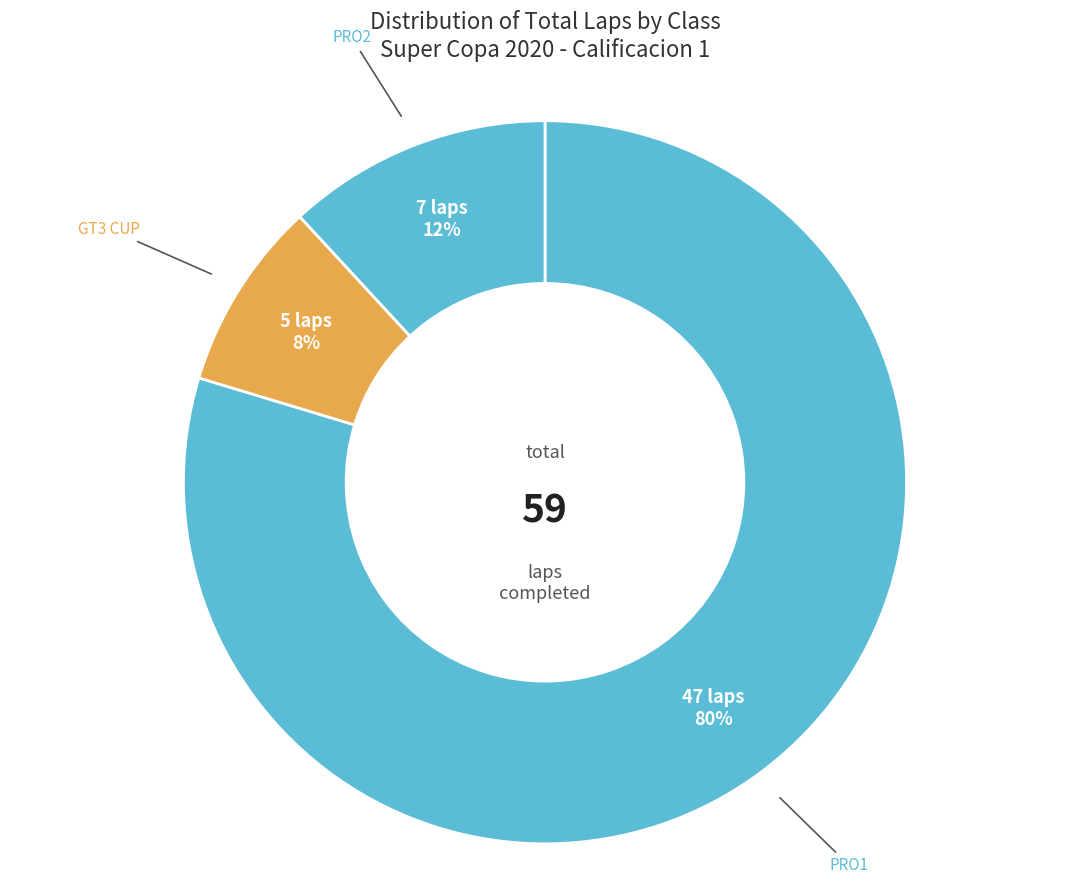

Count the number of slices in the pie.

3